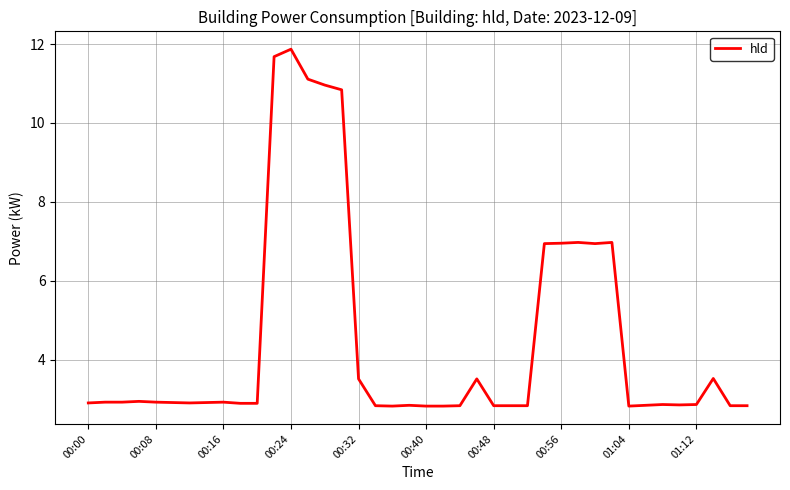

What is the smallest value displayed?

2.8